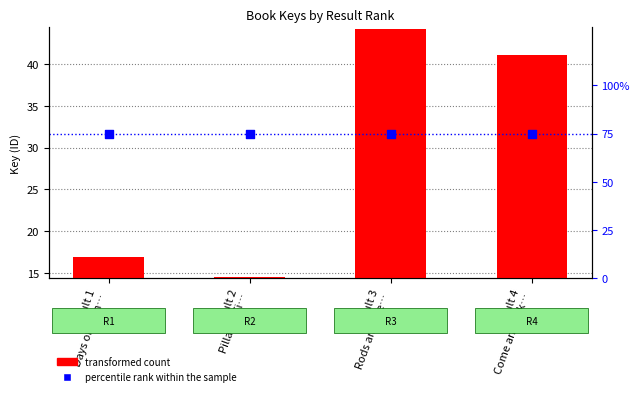

What are all the series names shown in the legend?

transformed count, percentile rank within the sample